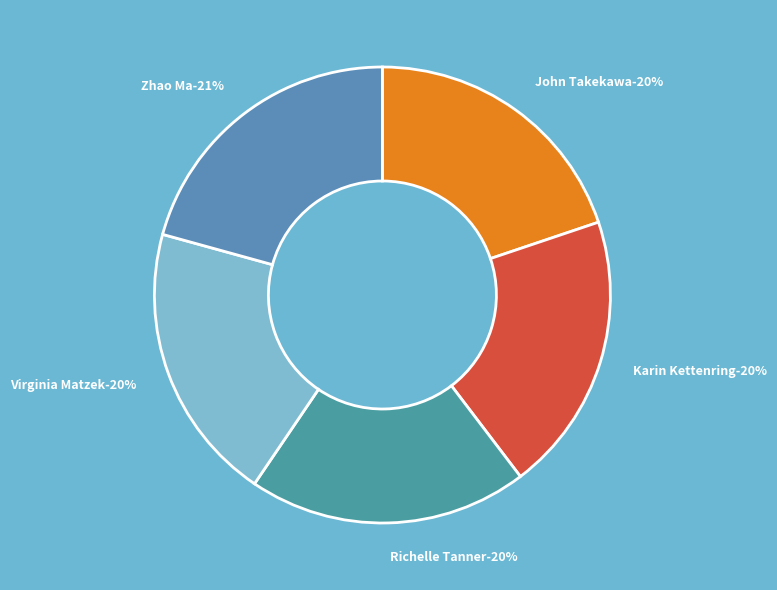

Which category has the biggest portion of the pie?

Zhao Ma